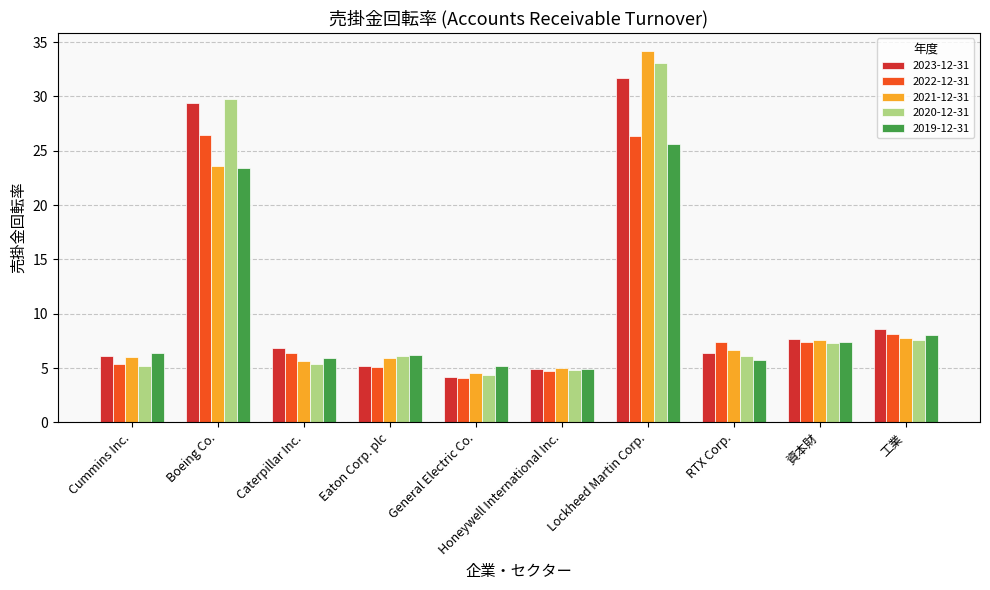

Where does the 2022-12-31 series first go above 7?

Boeing Co.